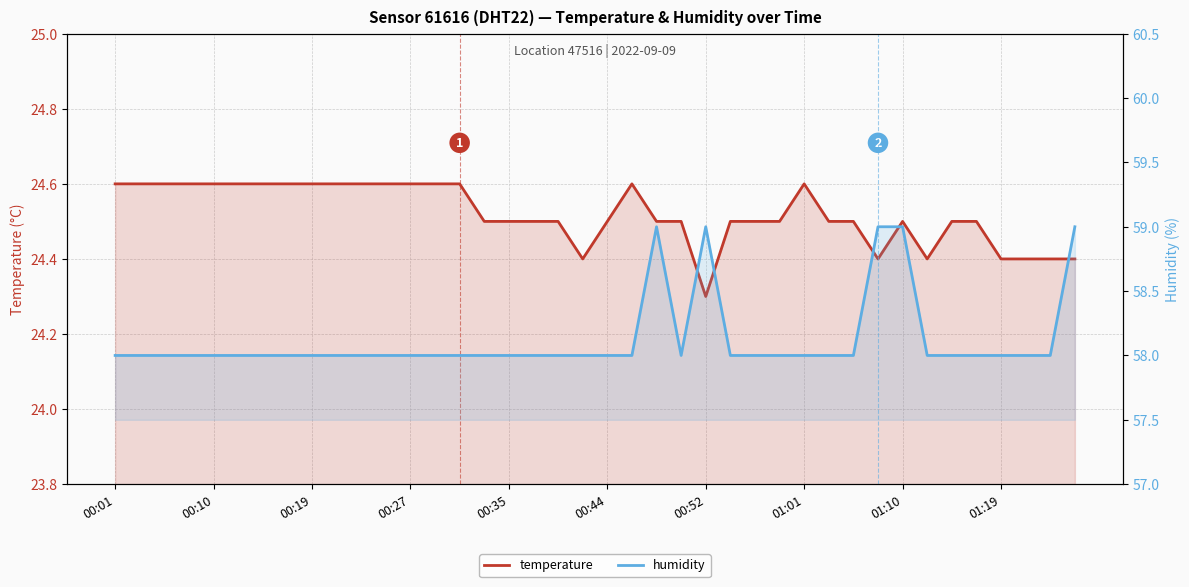

Which series has the largest range (max minus min)?

humidity